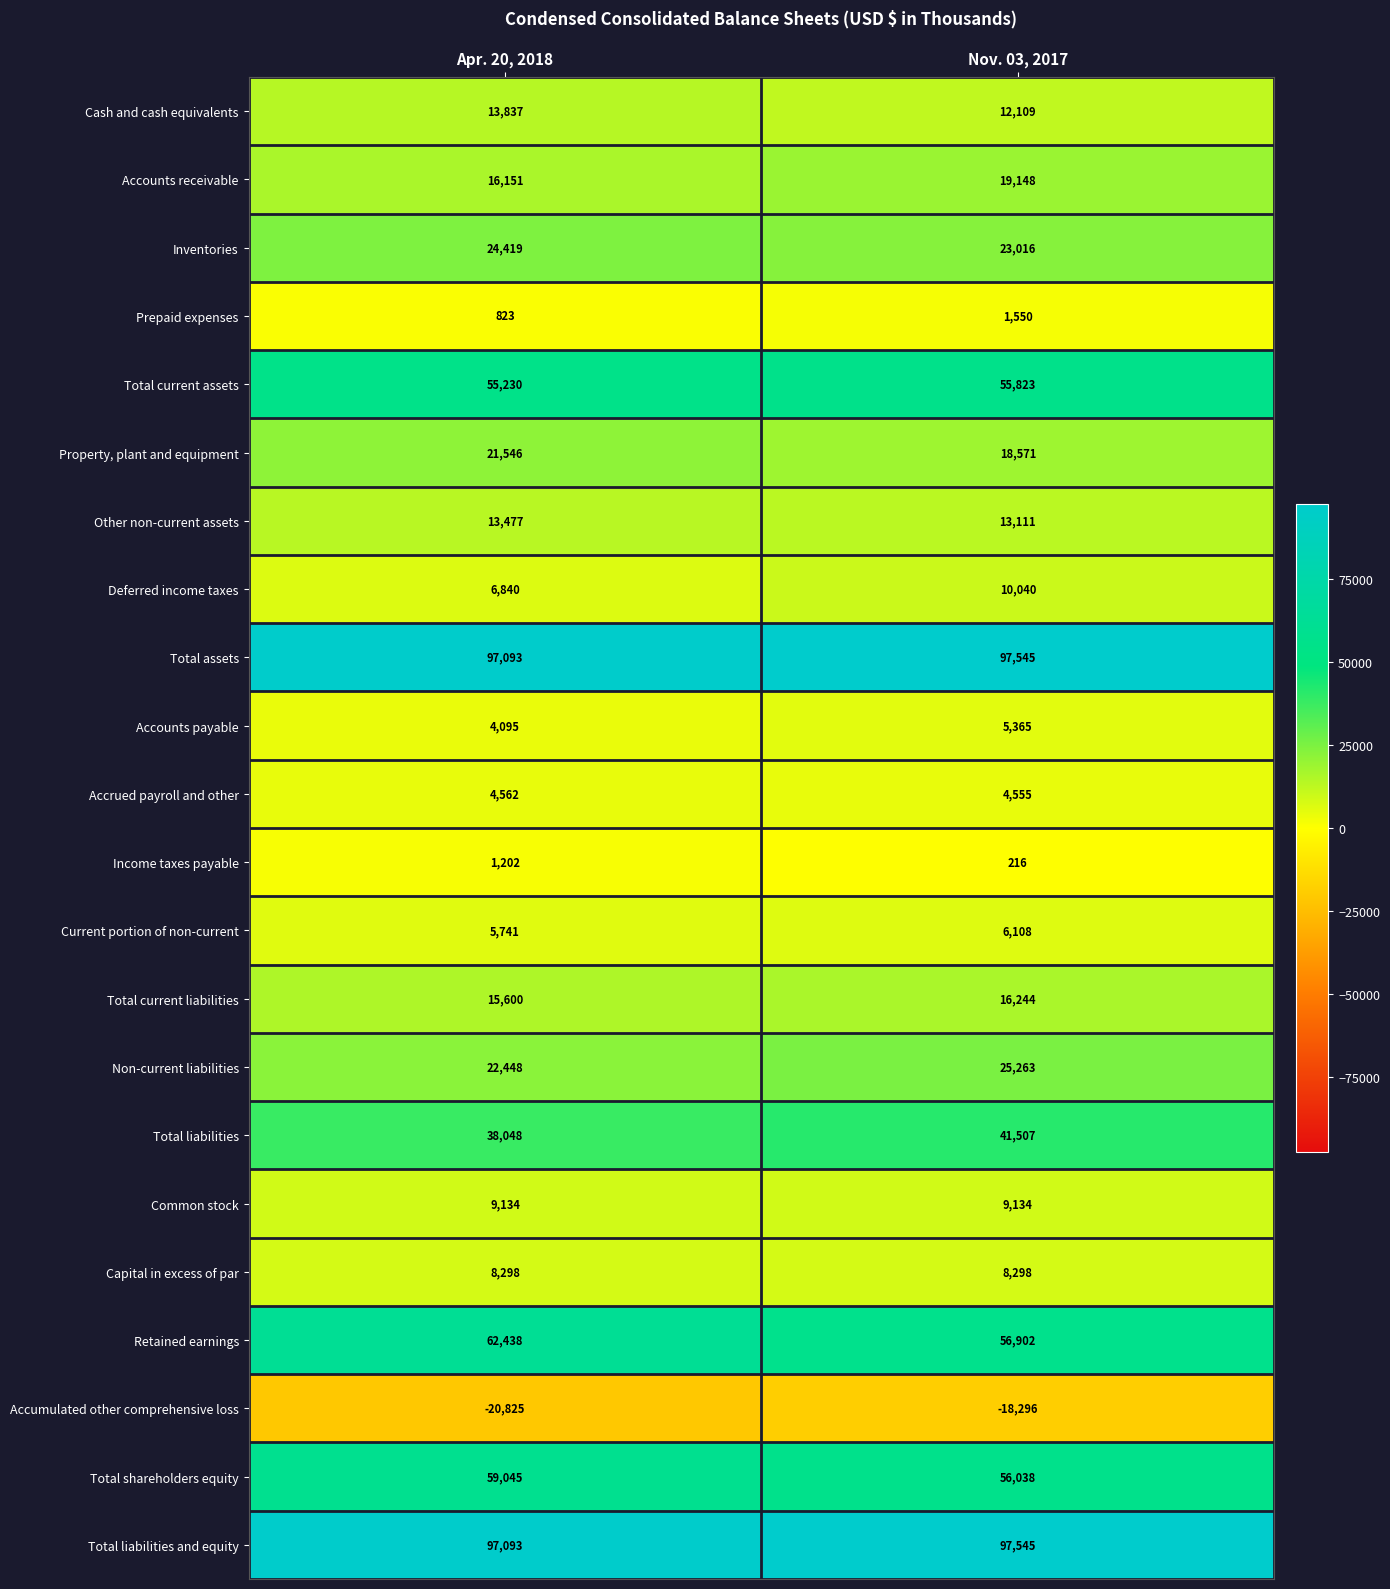

What is the difference between the highest and lowest values at Apr. 20, 2018?

117918